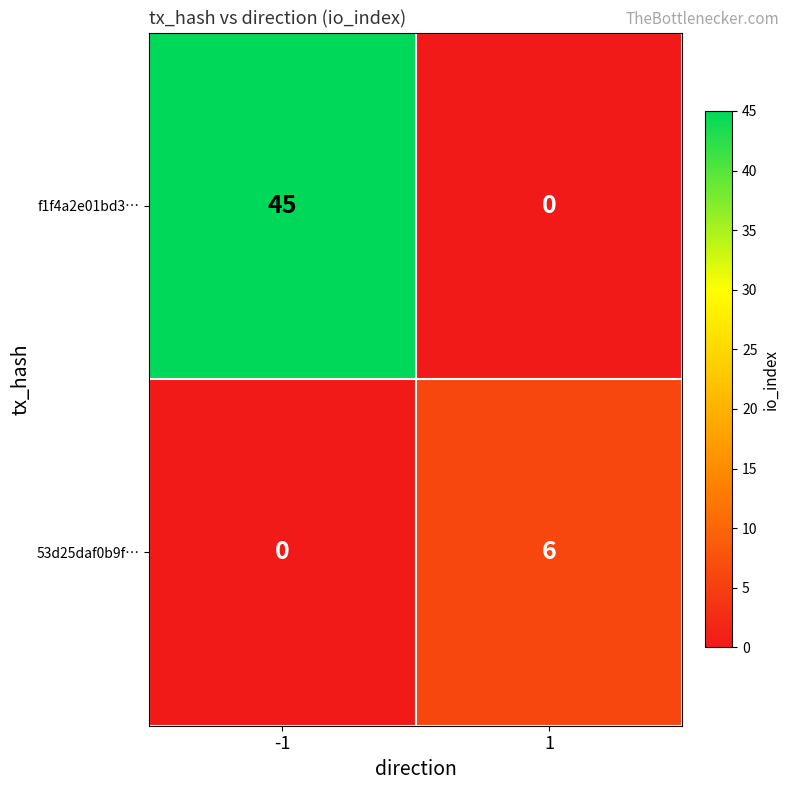

What is the sum of the f1f4a2e01bd3… values at 1 and -1?

45